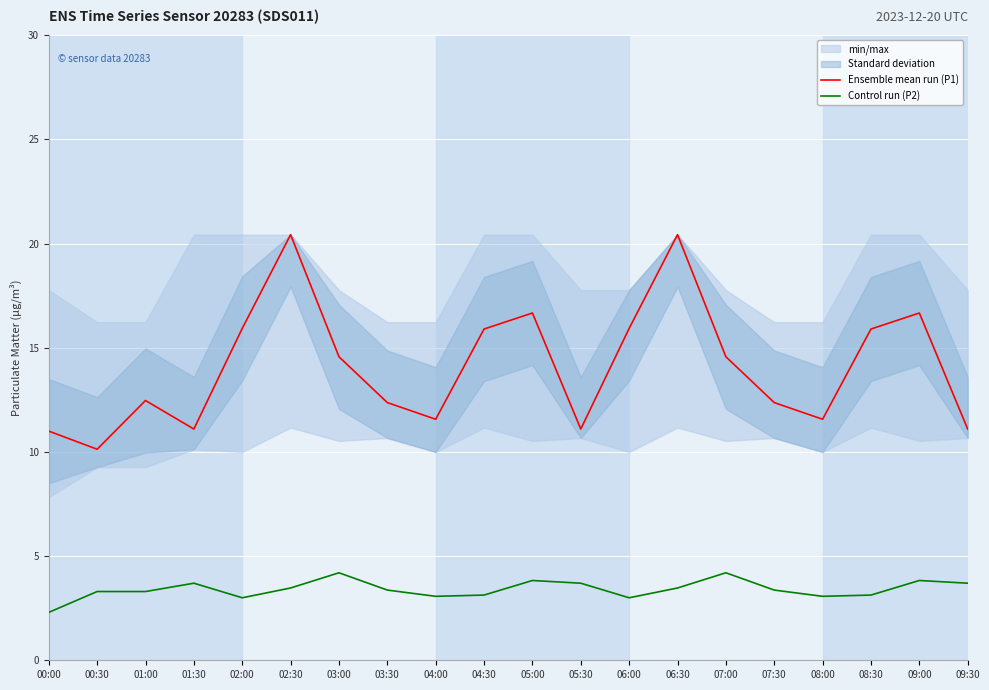

Is this an area chart (filled region under the line)?

No